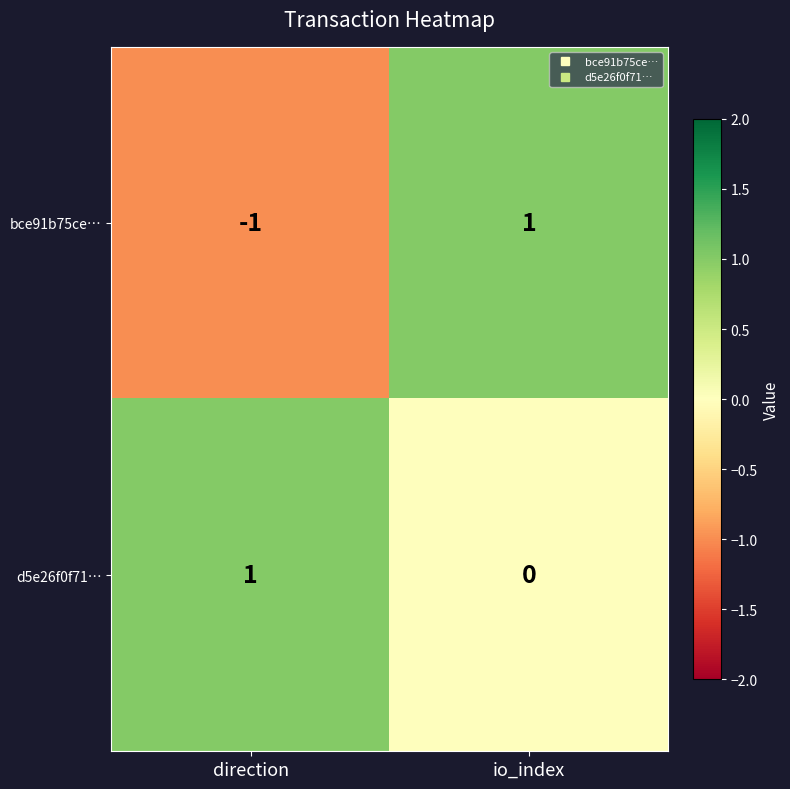

At which category does the chart reach its minimum across all series?

direction